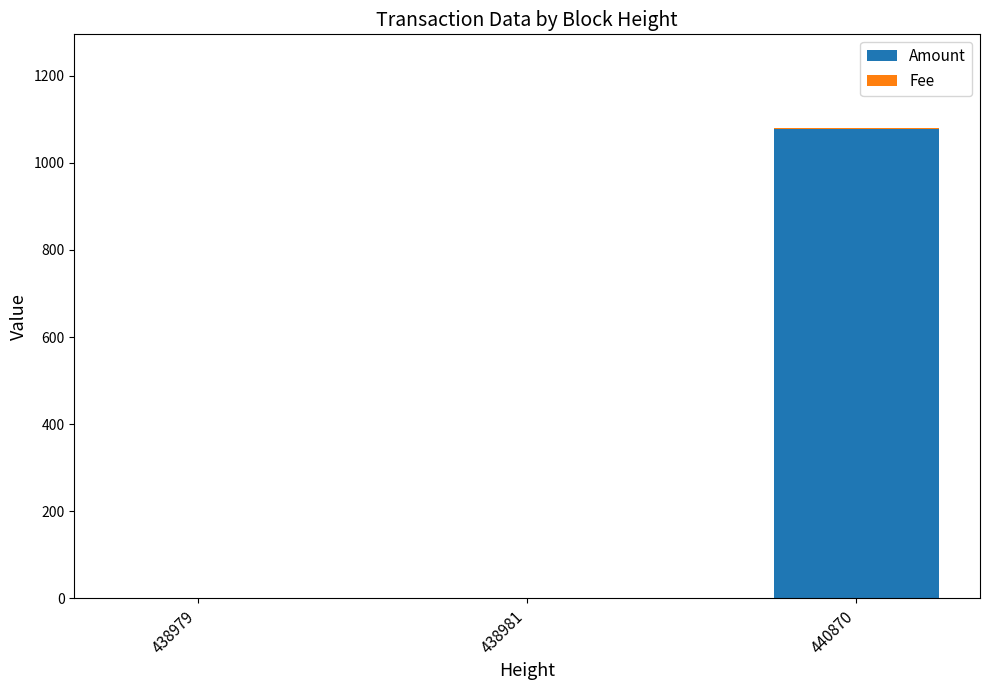

True or false: Amount has a value of 1630 at 440870.

False